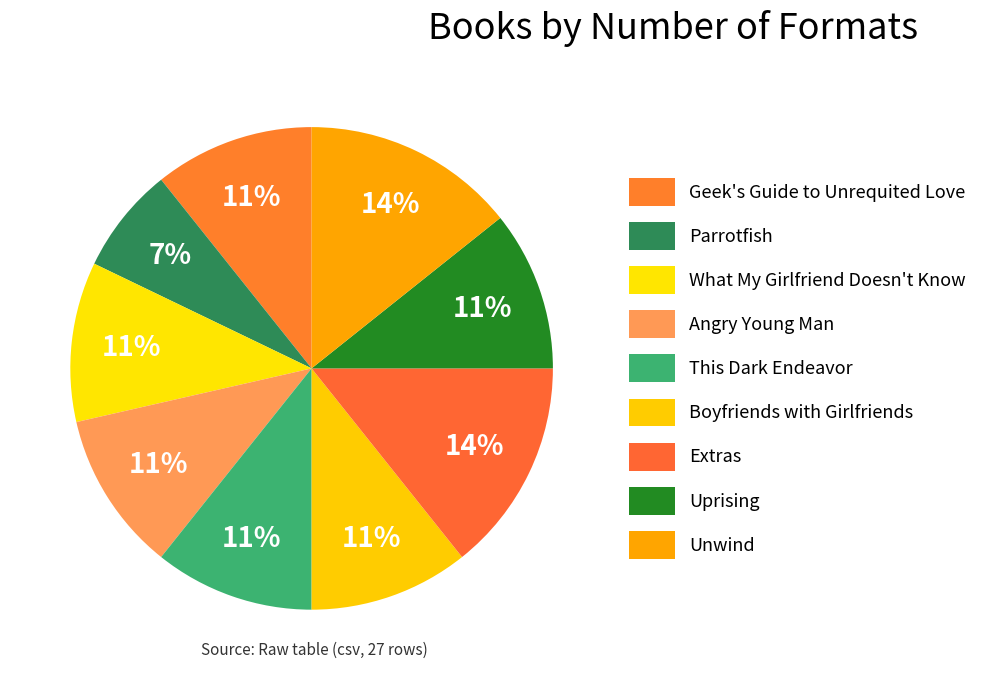

How many segments does this pie chart have?

9